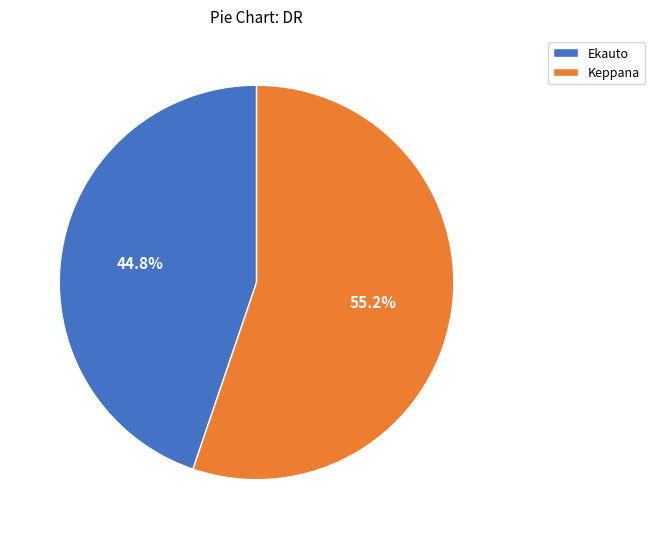

To the nearest percent, what is the difference between the largest and smallest slice percentages?

10%